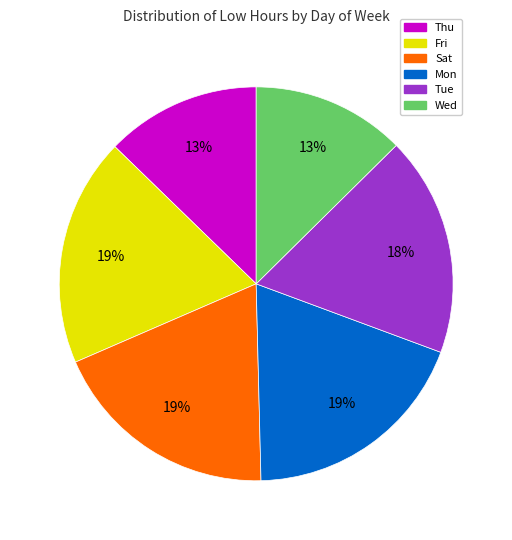

How many segments does this pie chart have?

6